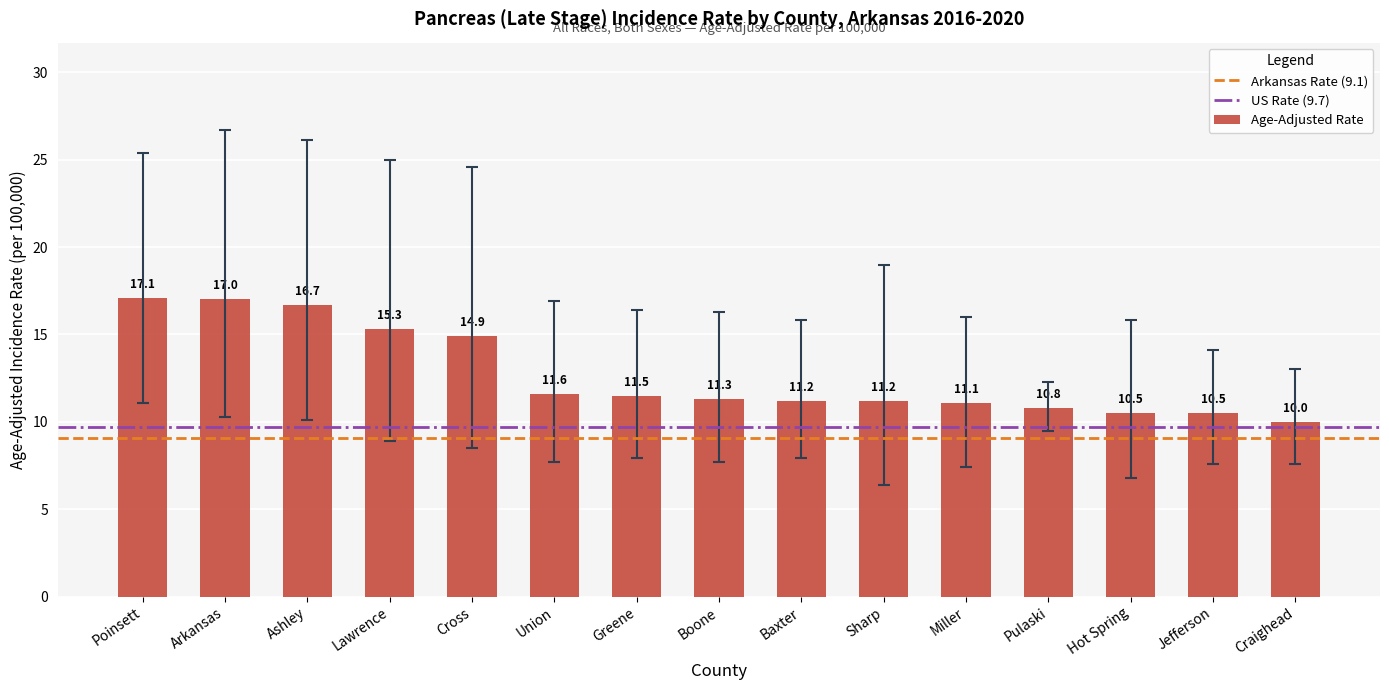

What is the label of the 4th bar from the left?

Lawrence